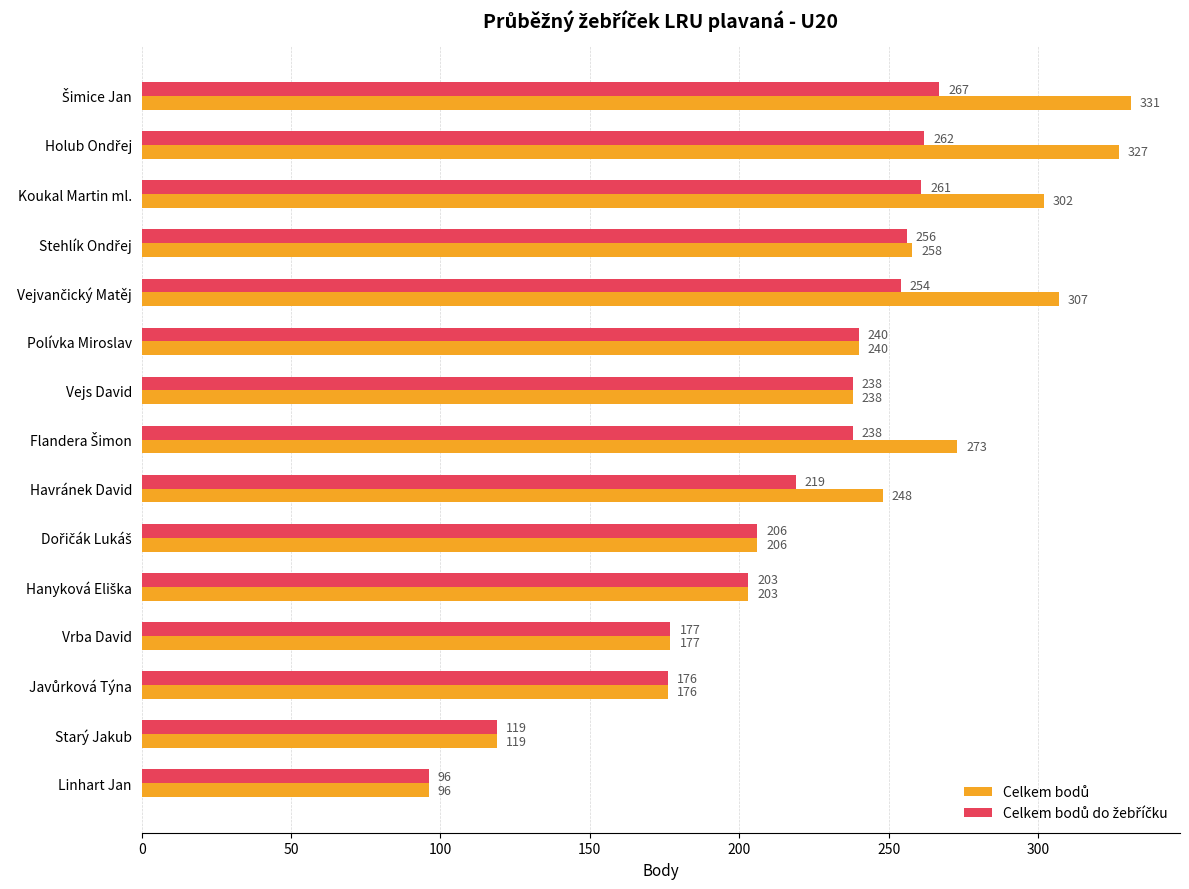

At how many categories does at least one series exceed 295?

4